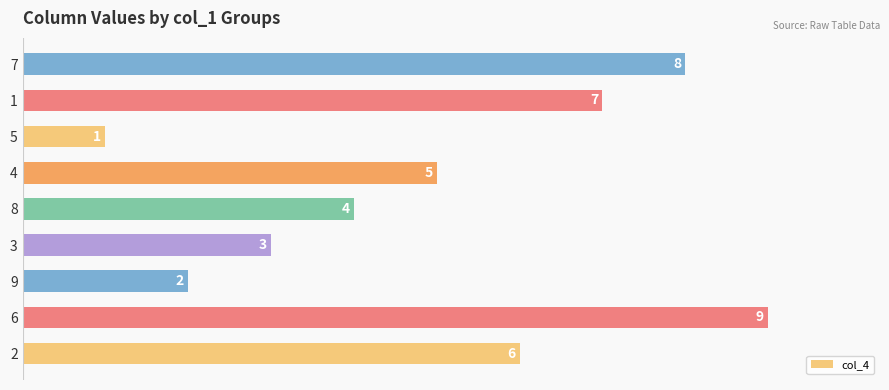

Is it true that the value at 4 is 2?

False